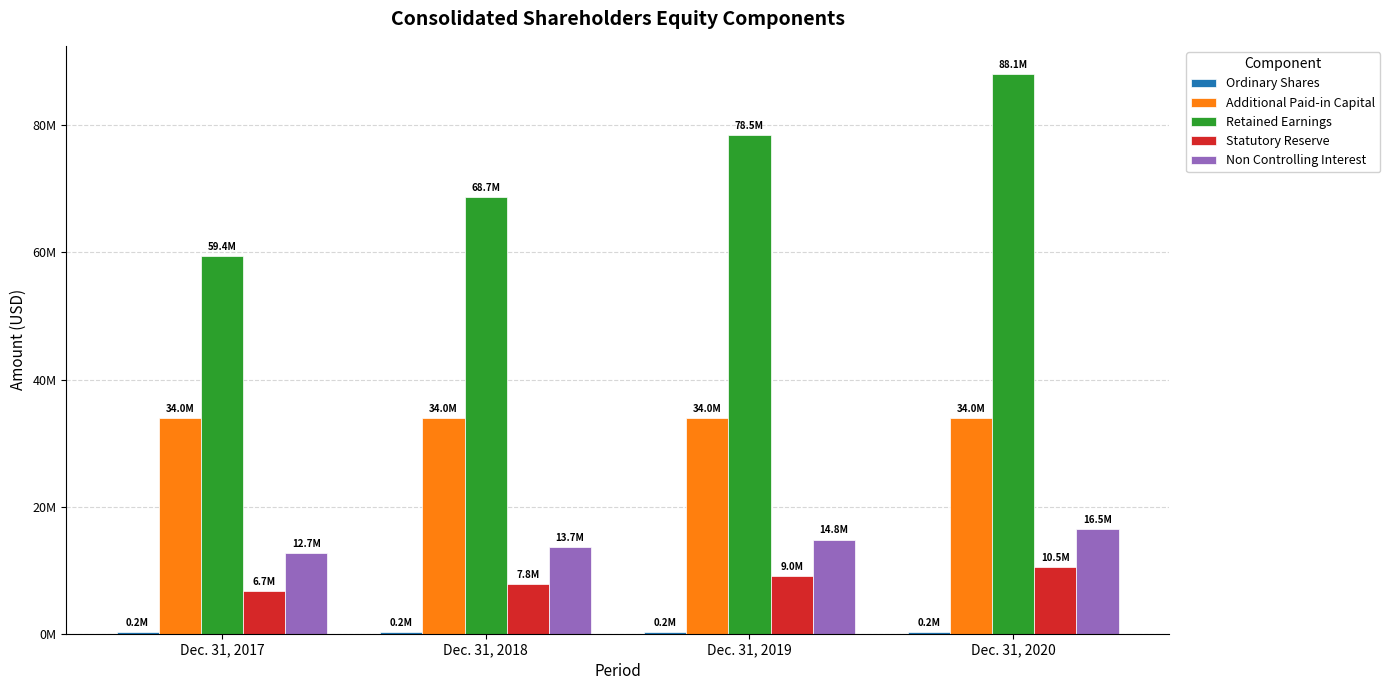

Is it true that Retained Earnings equals 22877552 at Dec. 31, 2019?

False